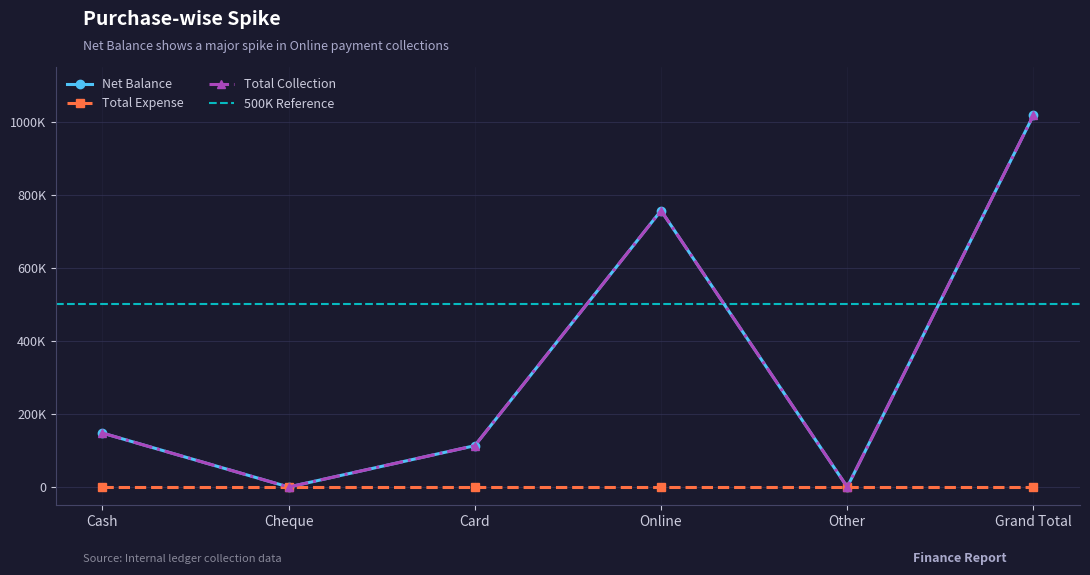

How many interior local valleys does the Total Collection series have?

2